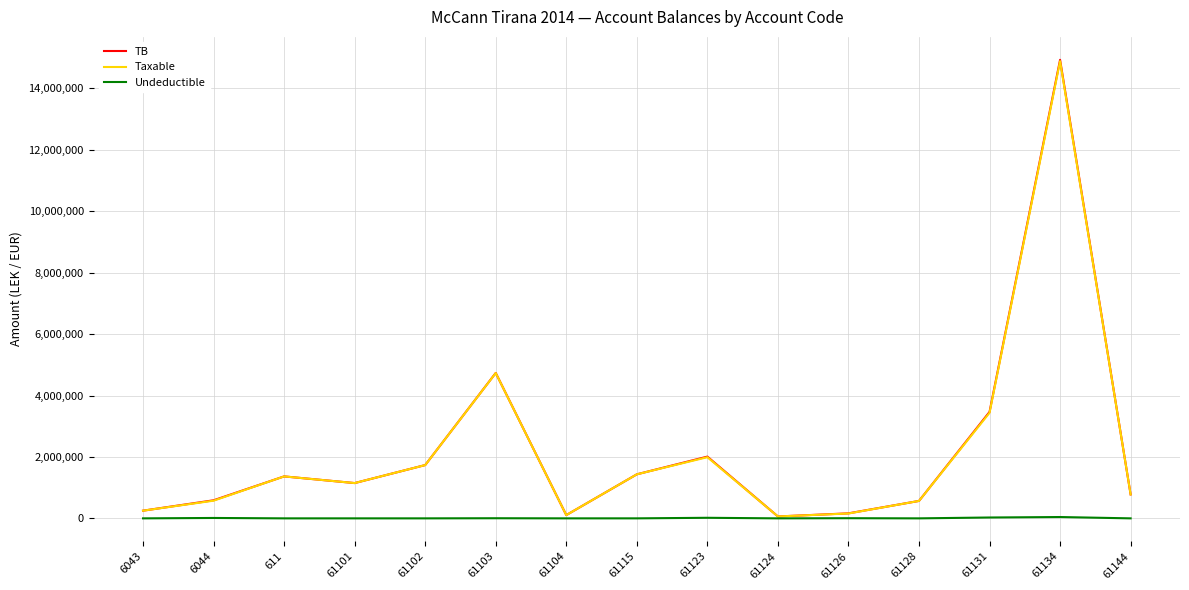

What is the spread (max minus min) of values at 61134?

14887859.8